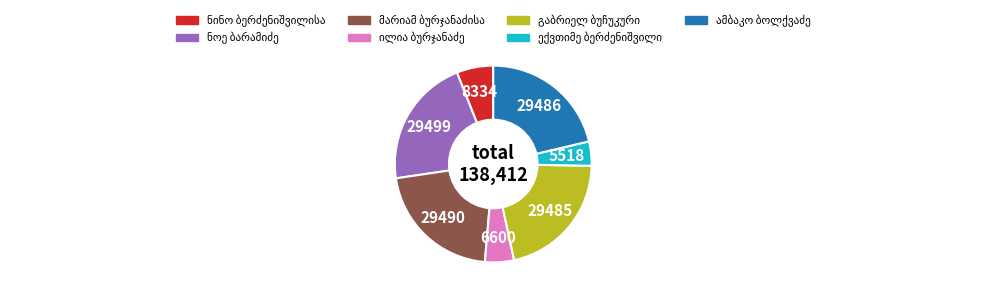

Does any single category account for the majority?

No